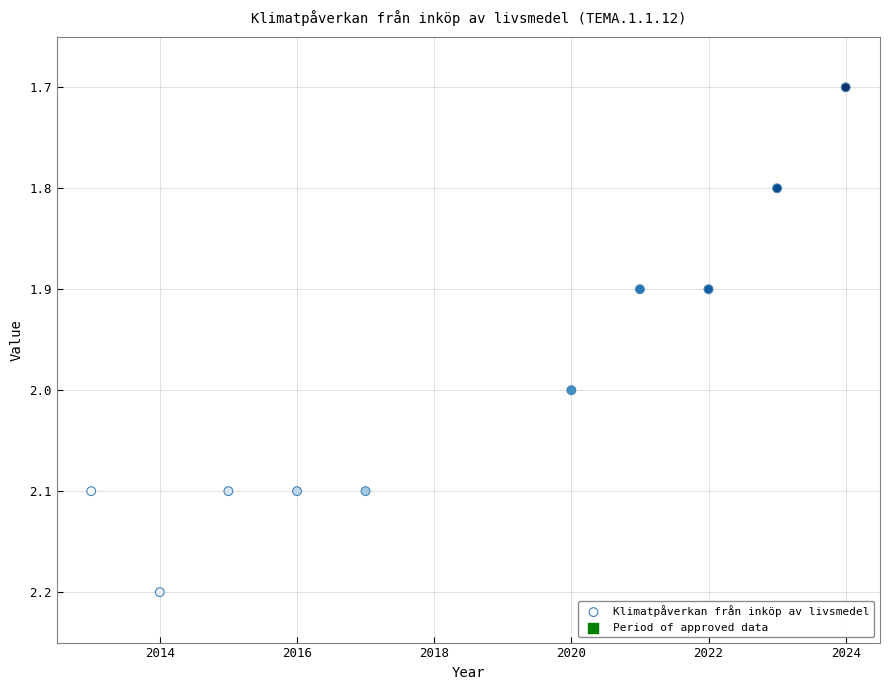

What Y value in the scatter plot is closest to 1?

1.7